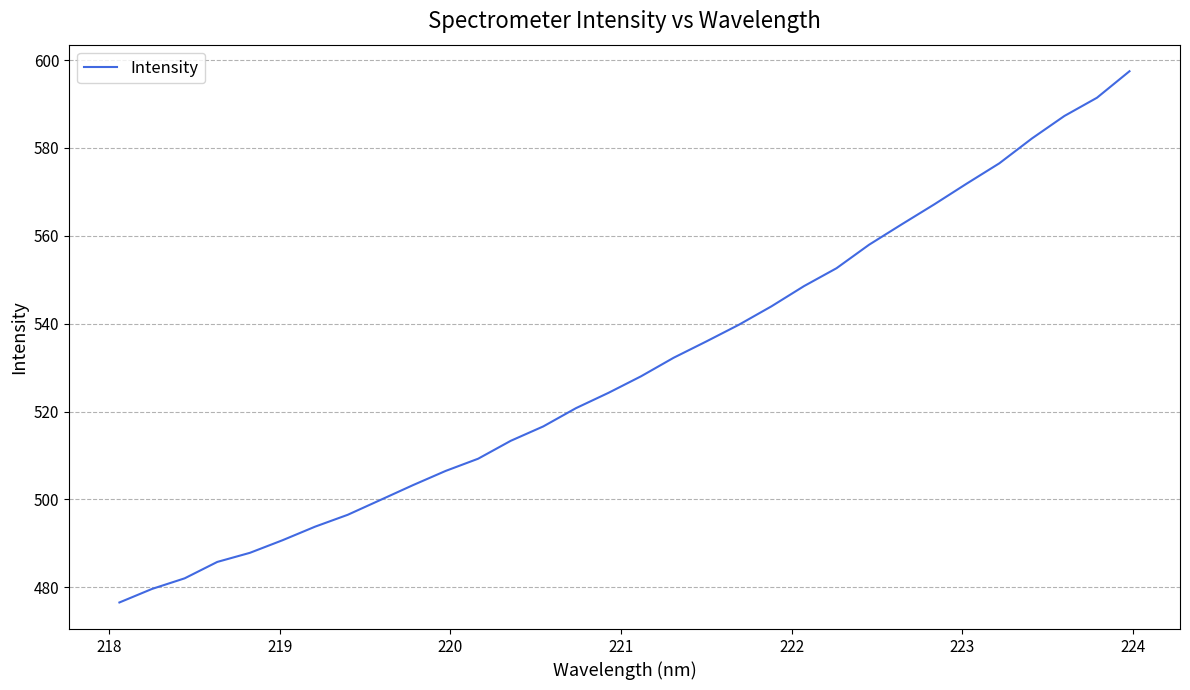

What is the smallest value displayed?

476.6